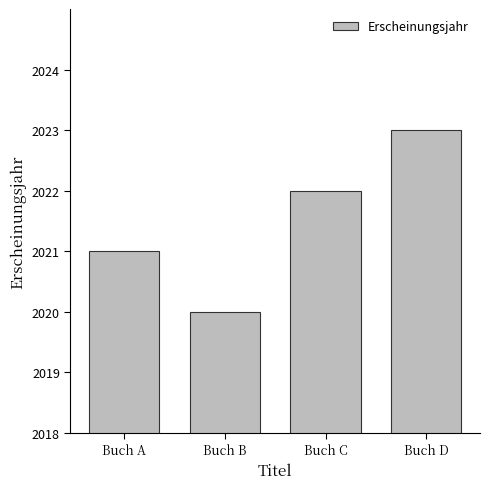

What is the value of the 3rd bar from the left?

2022